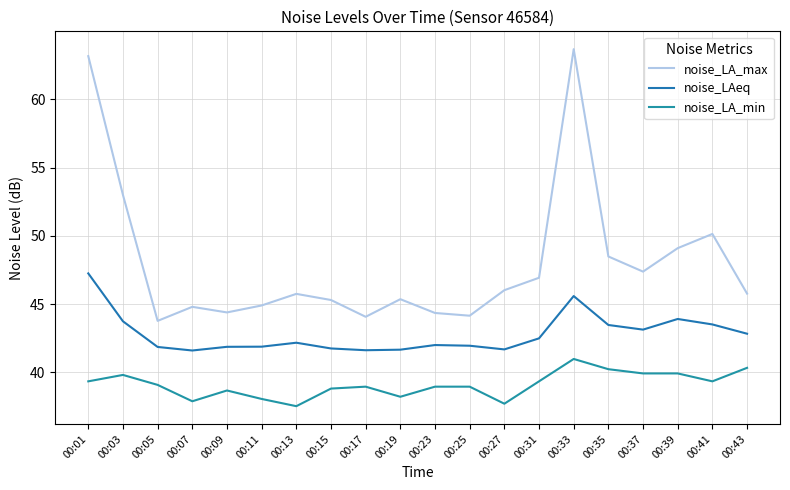

Between 00:15 and 00:31, which series saw the biggest shift?

noise_LA_max